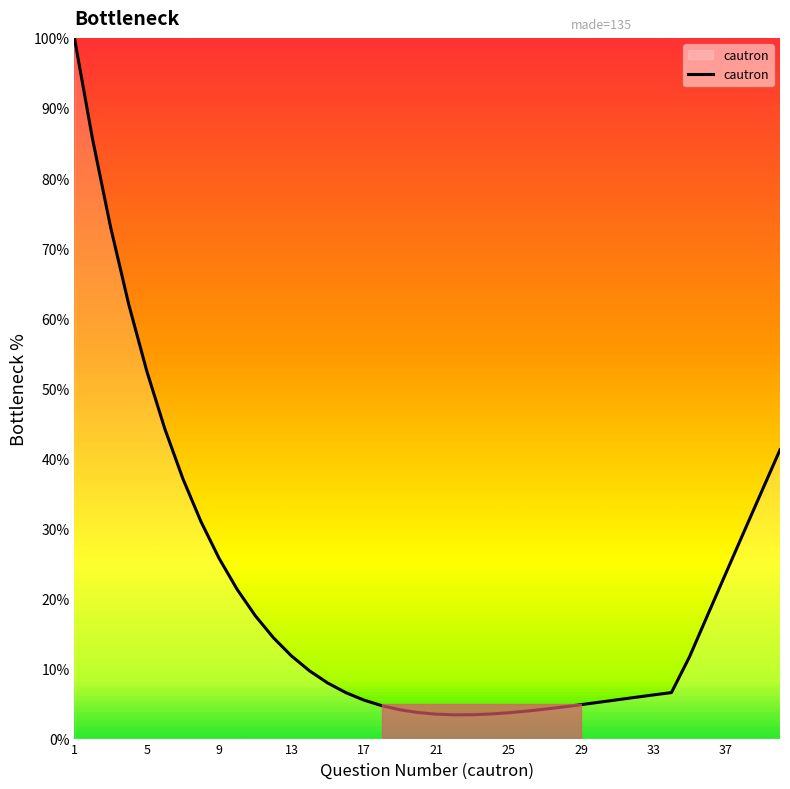

Is this an area chart (filled region under the line)?

No